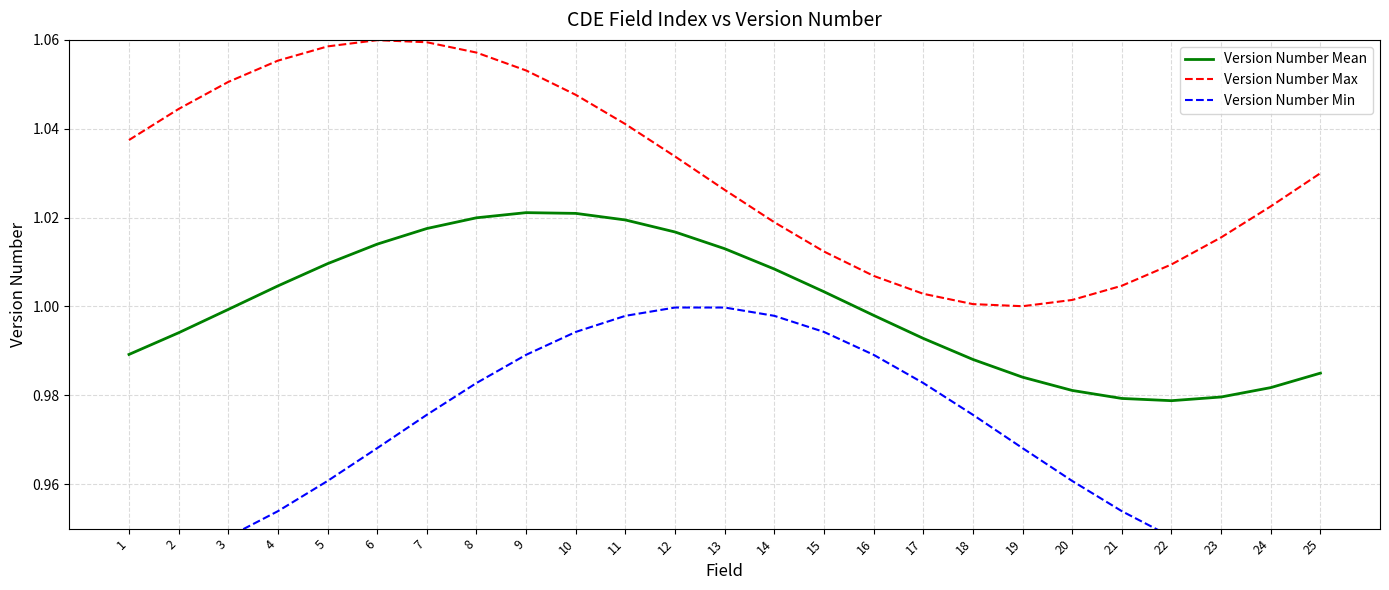

Which category has the highest value in the Version Number Max series?

6